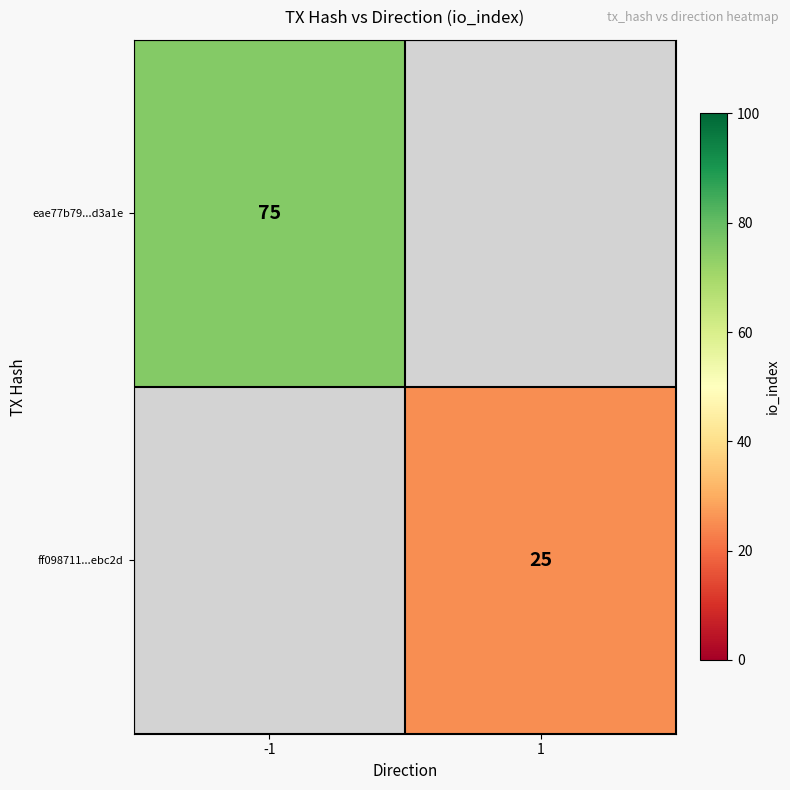

The eae77b79...d3a1e series shows 75 at -1. True or false?

True